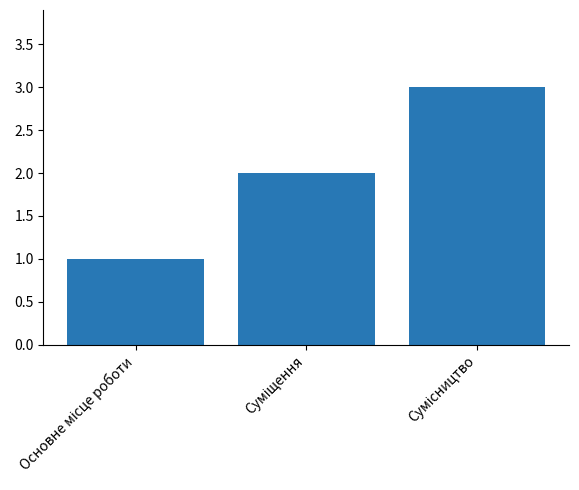

What is the maximum value shown in the chart?

3